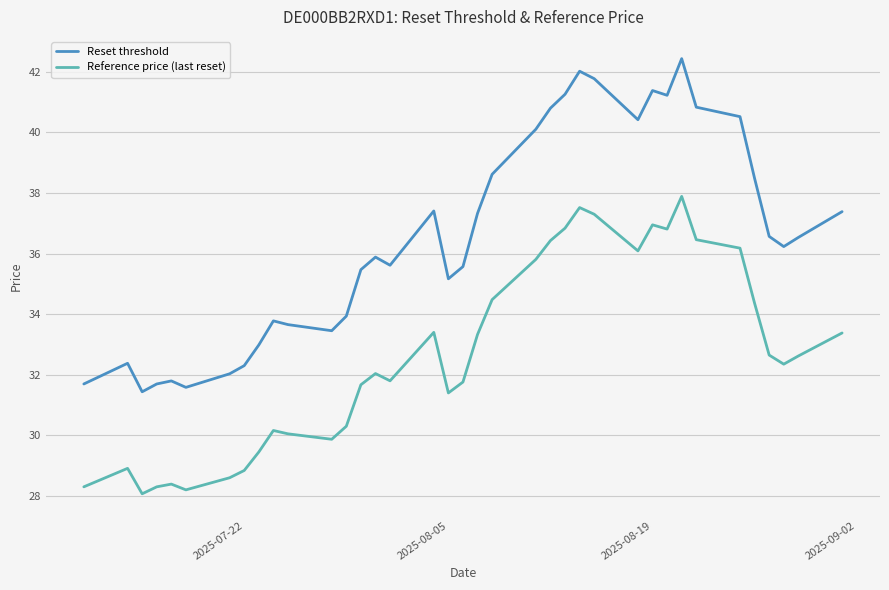

Which series has the largest total across all categories?

Reset threshold